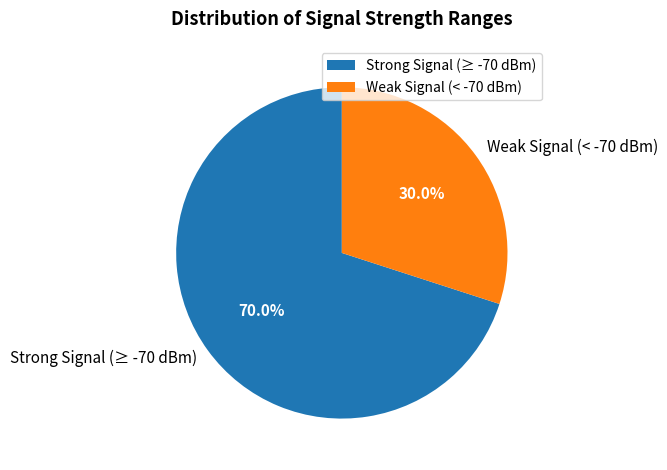

How many segments does this pie chart have?

2